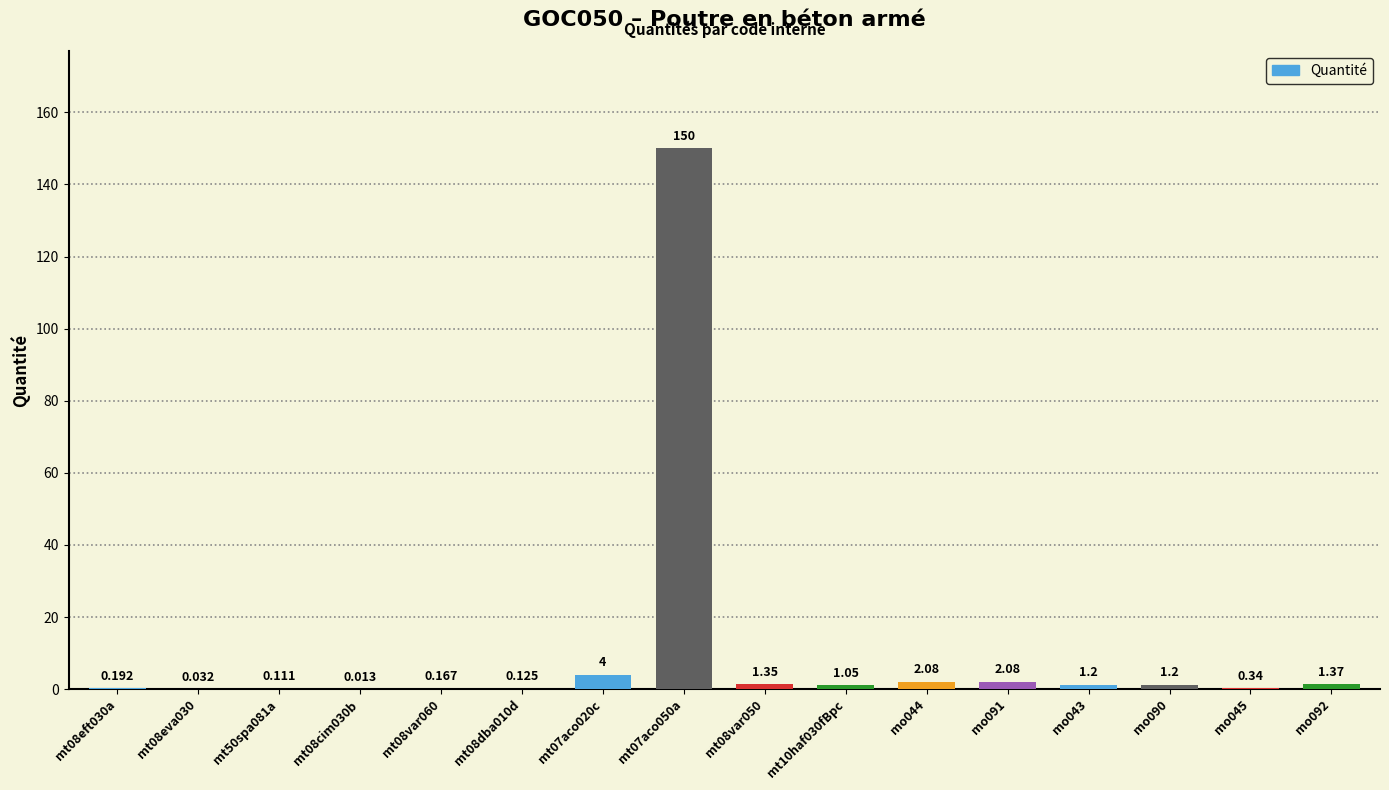

List the labels in order of value, largest first.

mt07aco050a, mt07aco020c, mo044, mo091, mo092, mt08var050, mo043, mo090, mt10haf030fBpc, mo045, mt08eft030a, mt08var060, mt08dba010d, mt50spa081a, mt08eva030, mt08cim030b